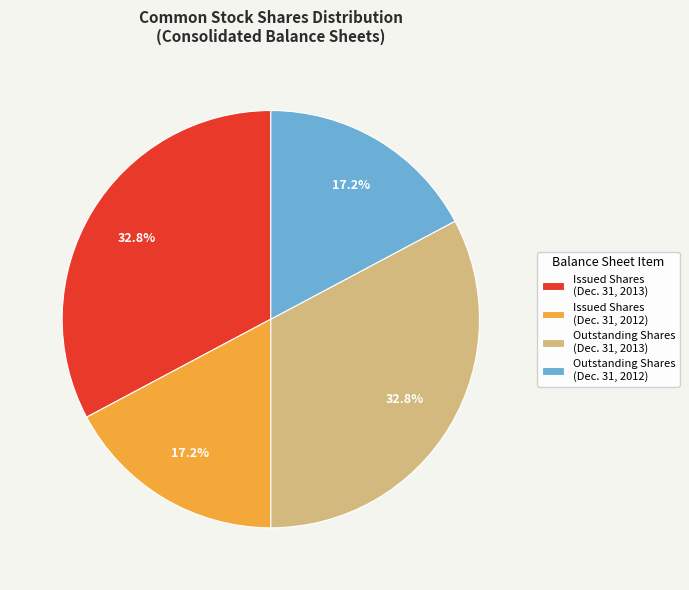

What portion of the pie excludes Issued Shares (Dec. 31, 2013)?

67.2%